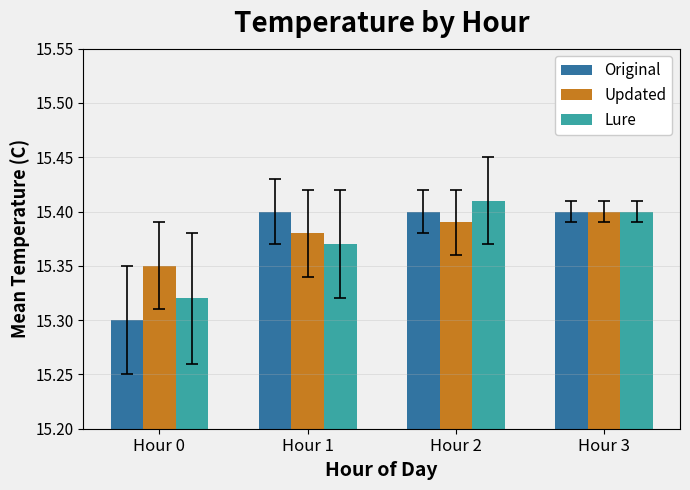

Is the value of Original at Hour 2 greater than the value of Lure at Hour 1?

Yes